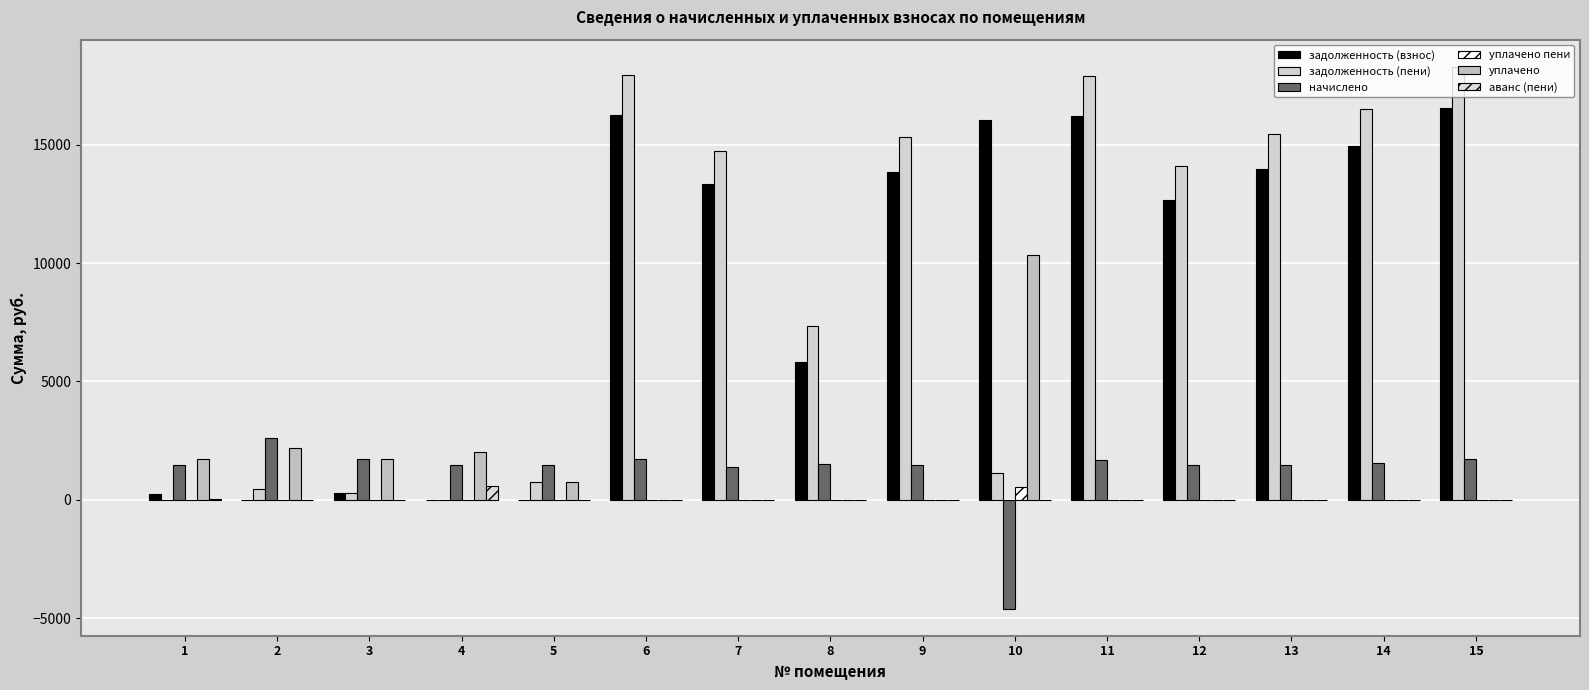

Is the value of задолженность (взнос) at 10 greater than the value of уплачено пени at 15?

Yes